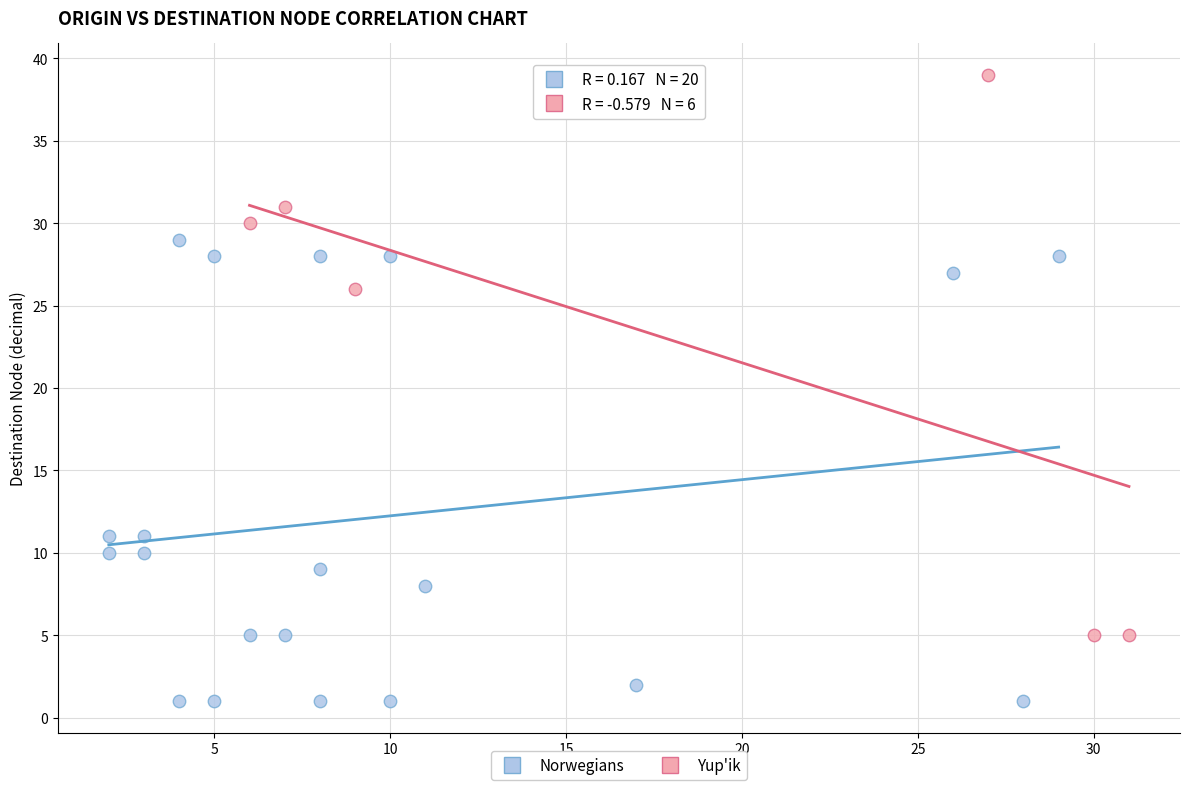

Which series has the largest Y range (max minus min)?

Yup'ik